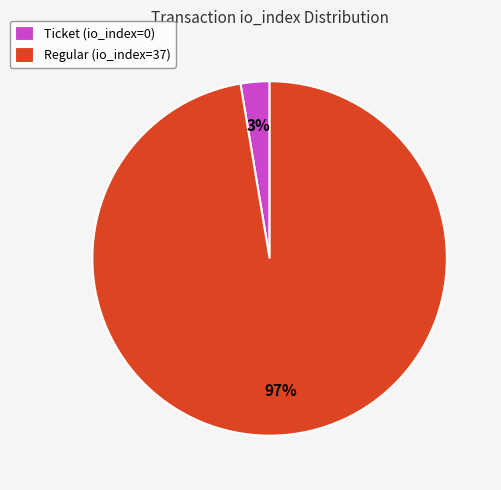

To the nearest percent, what is the combined percentage of Regular (io_index=37) and Ticket (io_index=0)?

100%